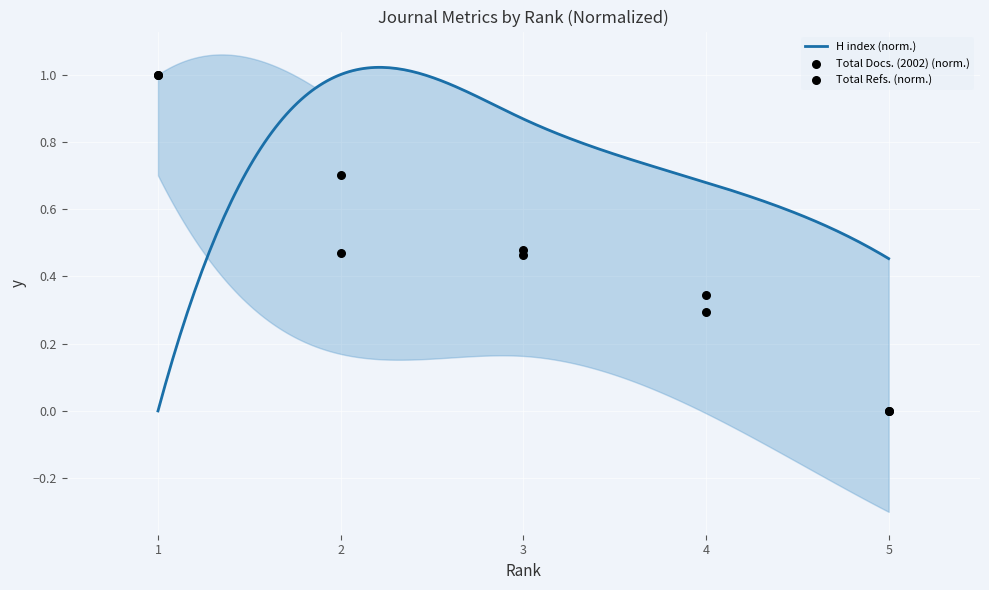

The H index (norm.) series shows 0.0 at 1. True or false?

True